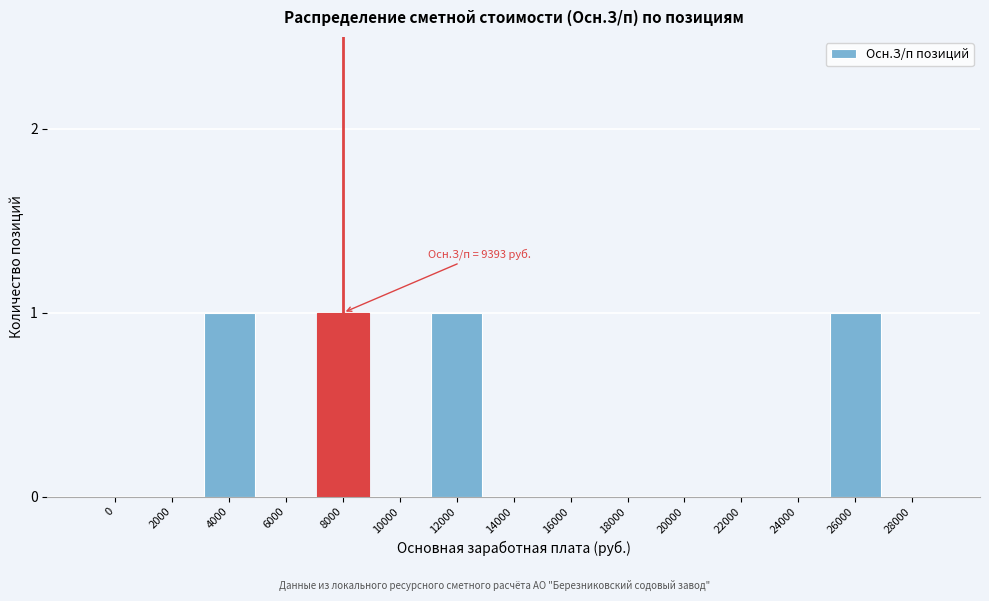

Reading left to right, extract all data points from this chart.

0=0	2000=0	4000=1	6000=0	8000=1	10000=0	12000=1	14000=0	16000=0	18000=0	20000=0	22000=0	24000=0	26000=1	28000=0